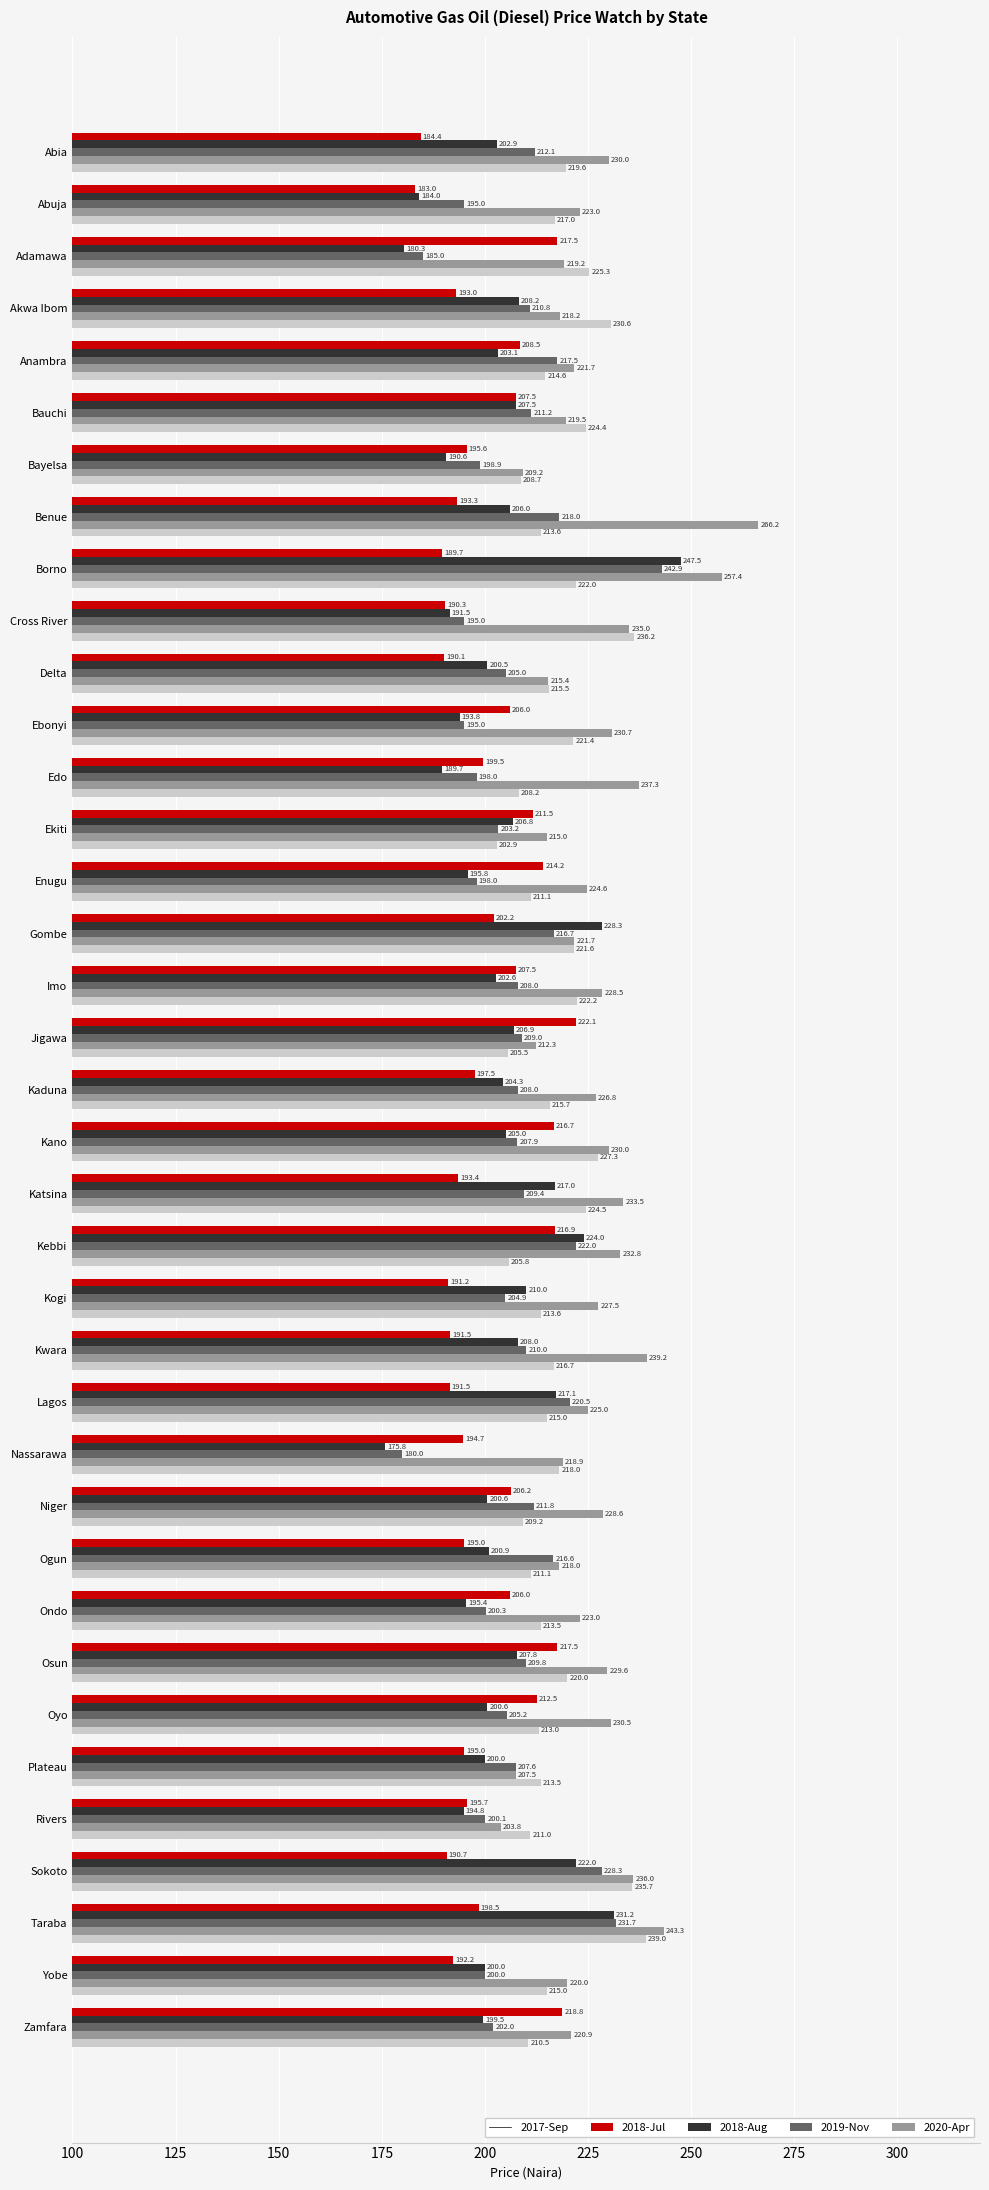

Count the number of categories in the chart.

37